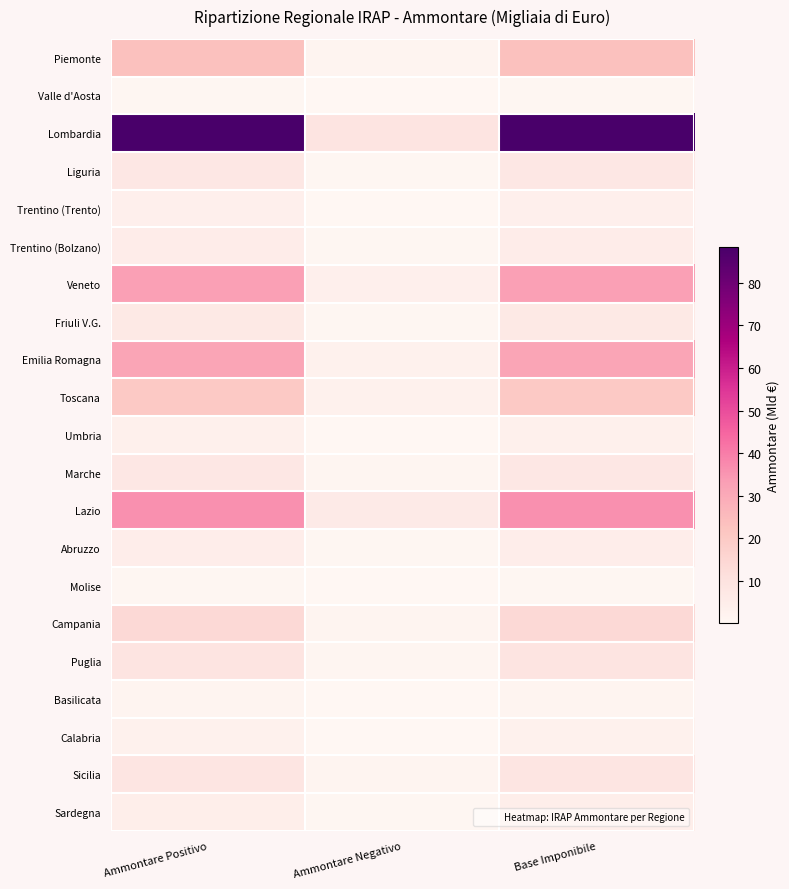

List the series in order of their peak value, highest first.

Lombardia, Lazio, Veneto, Emilia Romagna, Piemonte, Toscana, Campania, Puglia, Sicilia, Liguria, Marche, Friuli V.G., Trentino (Bolzano), Abruzzo, Sardegna, Trentino (Trento), Umbria, Calabria, Basilicata, Valle d'Aosta, Molise